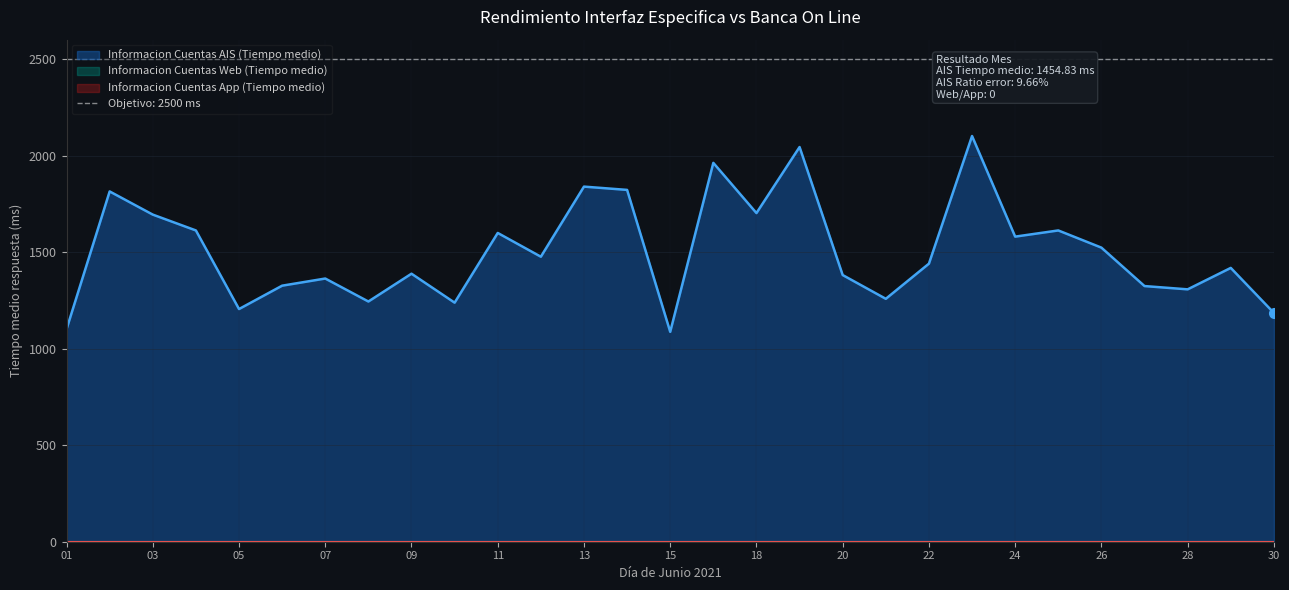

True or false: Informacion Cuentas Web (Tiempo medio) has more than 0 points higher than both neighbors.

False